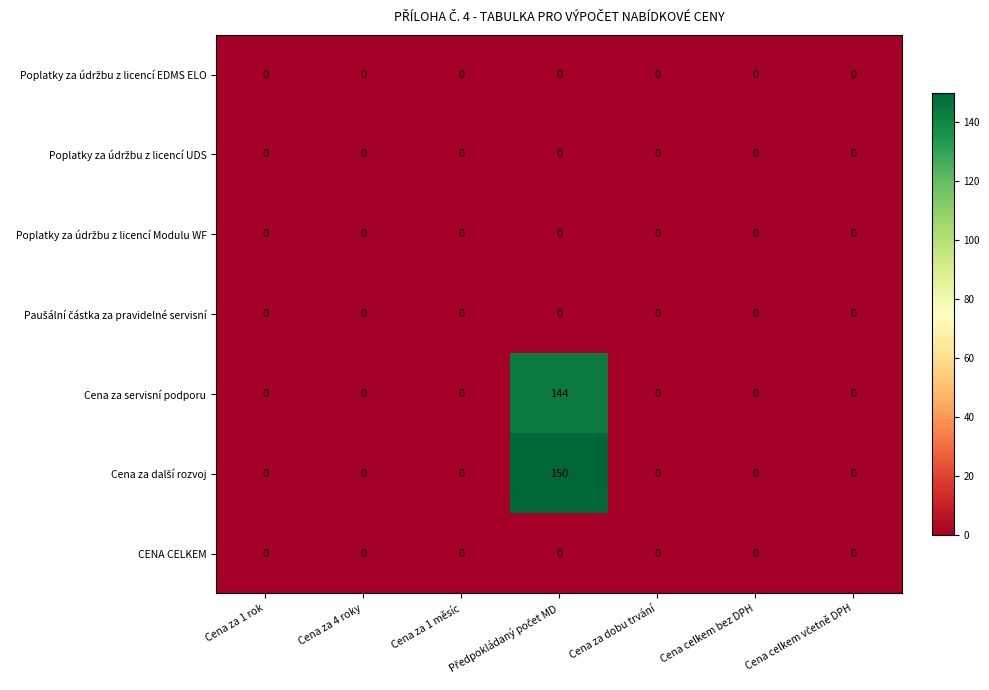

What is the maximum value shown in the chart?

150